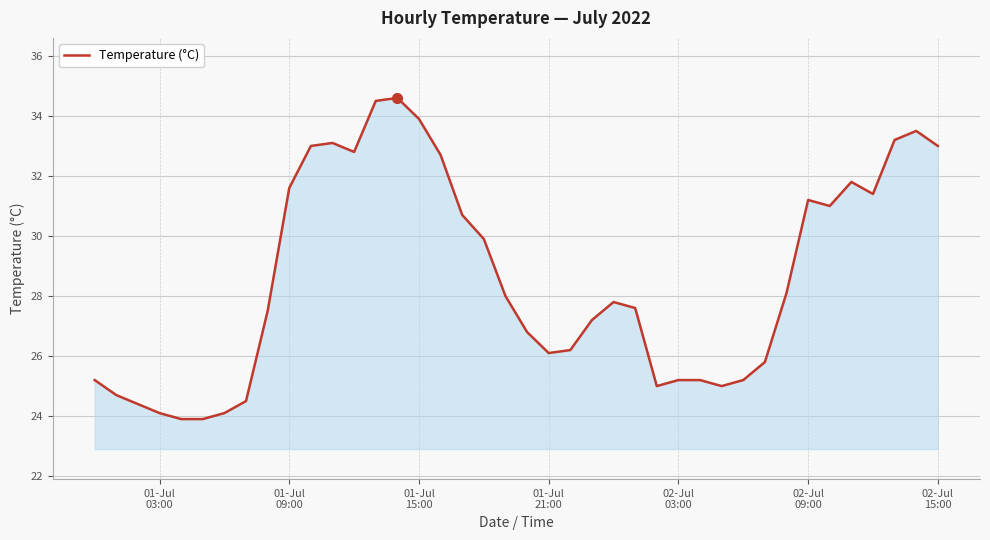

What is the difference between the maximum and minimum values?

10.7